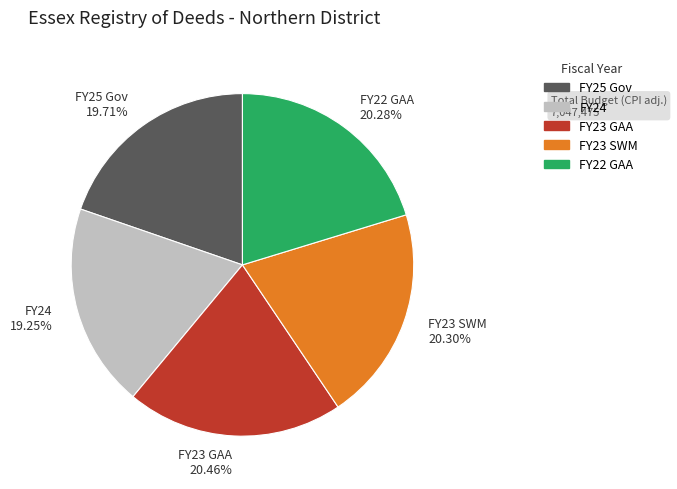

Approximately how many times larger is the value at FY24 compared to FY23 SWM?

0.9